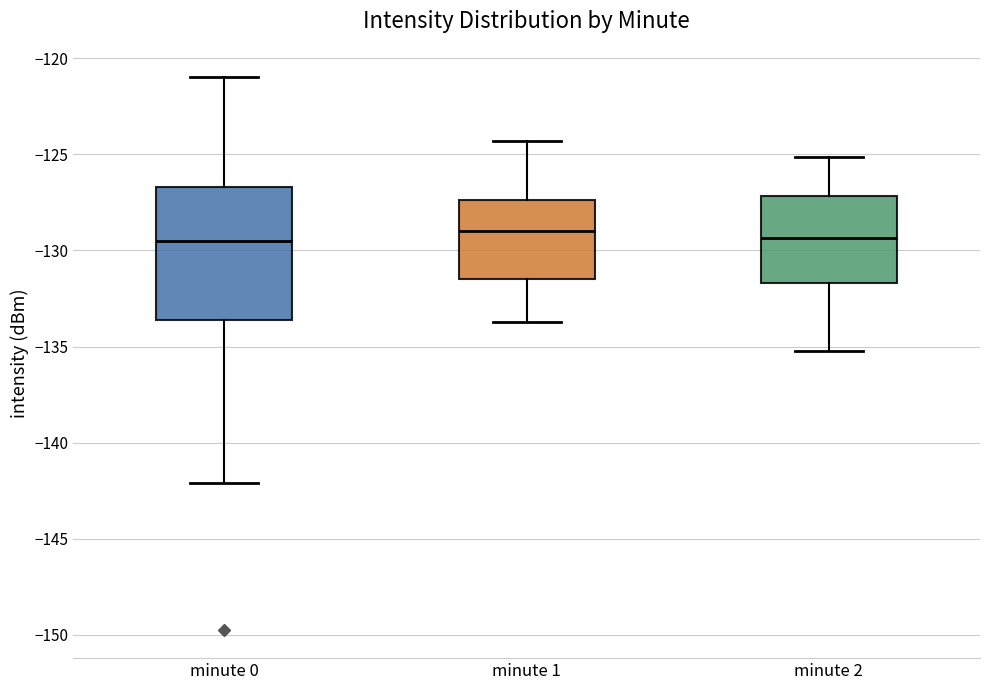

Which box is the tallest, from its lower edge to its upper edge?

minute 0